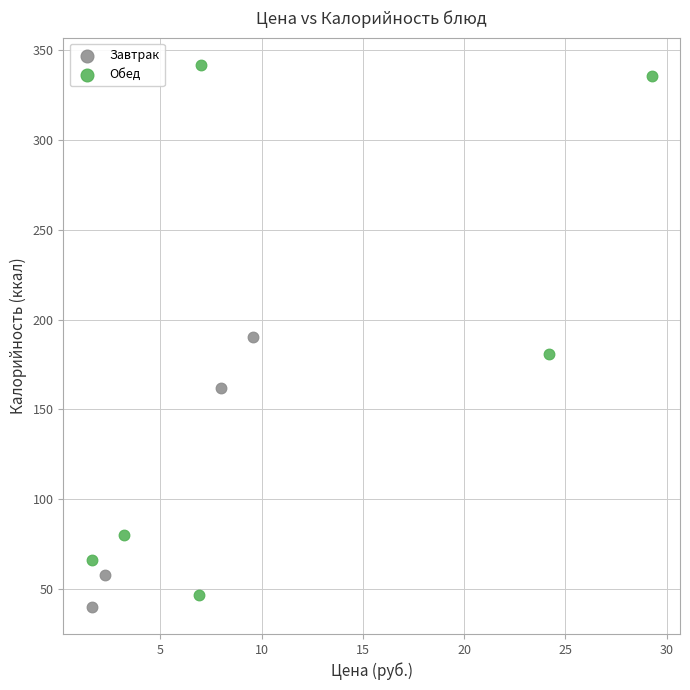

Which series has the widest spread of Y values?

Обед